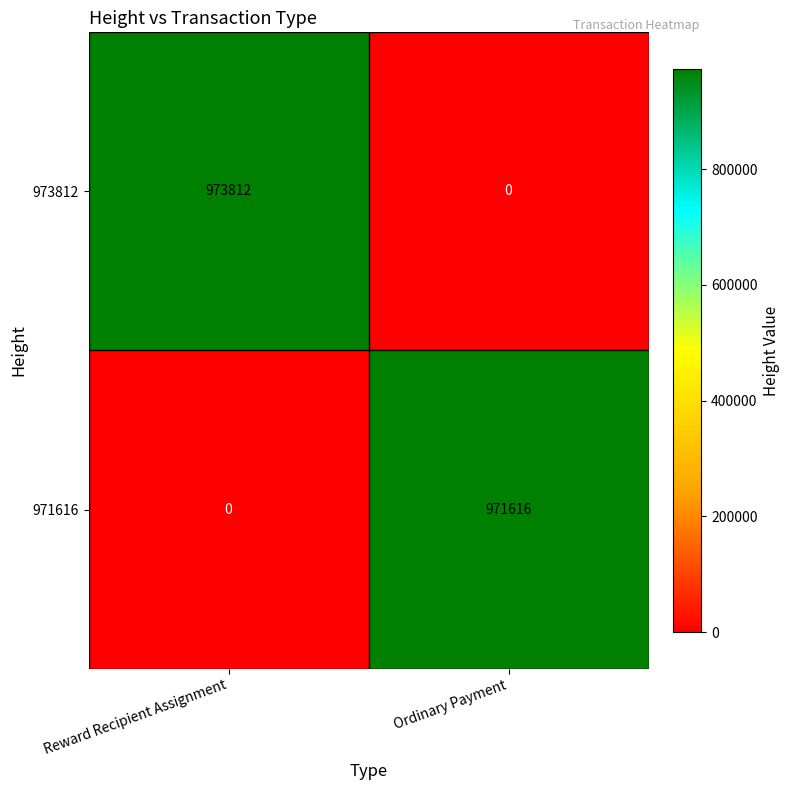

The 973812 series shows 973812 at Reward Recipient Assignment. True or false?

True